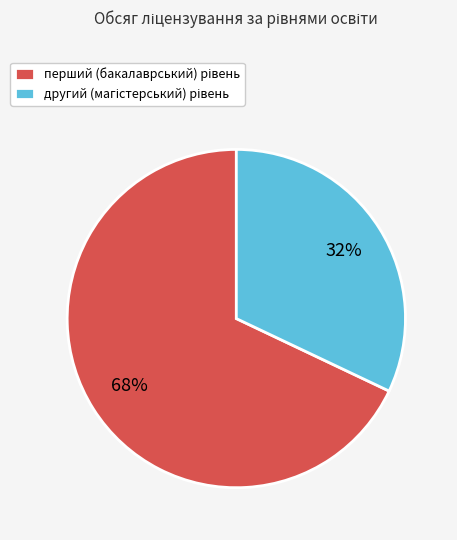

Does any single category account for the majority?

Yes